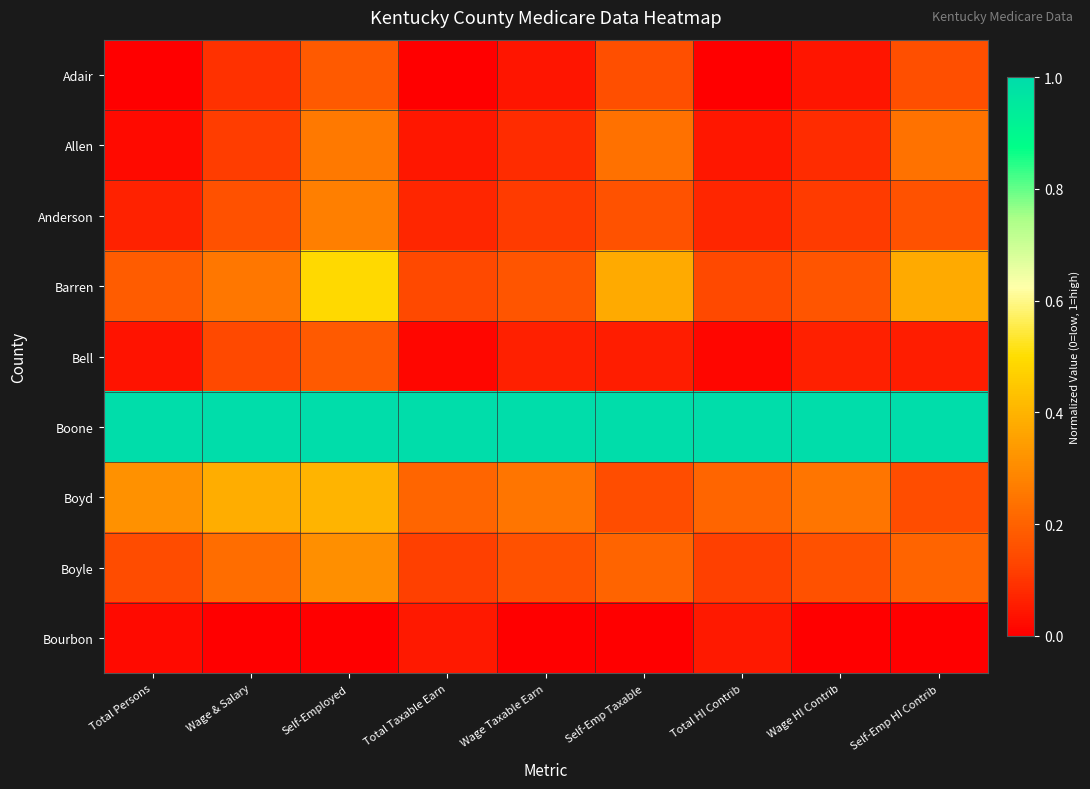

Reading left to right, transcribe all the data shown in this chart.

Adair: Total Persons=0.0	Wage & Salary=0.1	Self-Employed=0.2	Total Taxable Earn=0.0	Wage Taxable Earn=0.0	Self-Emp Taxable=0.2	Total HI Contrib=0.0	Wage HI Contrib=0.0	Self-Emp HI Contrib=0.2
Allen: Total Persons=0.0	Wage & Salary=0.1	Self-Employed=0.3	Total Taxable Earn=0.0	Wage Taxable Earn=0.1	Self-Emp Taxable=0.2	Total HI Contrib=0.0	Wage HI Contrib=0.1	Self-Emp HI Contrib=0.2
Anderson: Total Persons=0.1	Wage & Salary=0.2	Self-Employed=0.3	Total Taxable Earn=0.1	Wage Taxable Earn=0.1	Self-Emp Taxable=0.2	Total HI Contrib=0.1	Wage HI Contrib=0.1	Self-Emp HI Contrib=0.2
Barren: Total Persons=0.2	Wage & Salary=0.3	Self-Employed=0.5	Total Taxable Earn=0.1	Wage Taxable Earn=0.2	Self-Emp Taxable=0.4	Total HI Contrib=0.1	Wage HI Contrib=0.2	Self-Emp HI Contrib=0.4
Bell: Total Persons=0.0	Wage & Salary=0.1	Self-Employed=0.2	Total Taxable Earn=0.0	Wage Taxable Earn=0.1	Self-Emp Taxable=0.1	Total HI Contrib=0.0	Wage HI Contrib=0.1	Self-Emp HI Contrib=0.1
Boone: Total Persons=1.0	Wage & Salary=1.0	Self-Employed=1.0	Total Taxable Earn=1.0	Wage Taxable Earn=1.0	Self-Emp Taxable=1.0	Total HI Contrib=1.0	Wage HI Contrib=1.0	Self-Emp HI Contrib=1.0
Boyd: Total Persons=0.3	Wage & Salary=0.4	Self-Employed=0.4	Total Taxable Earn=0.2	Wage Taxable Earn=0.2	Self-Emp Taxable=0.2	Total HI Contrib=0.2	Wage HI Contrib=0.2	Self-Emp HI Contrib=0.2
Boyle: Total Persons=0.1	Wage & Salary=0.2	Self-Employed=0.3	Total Taxable Earn=0.1	Wage Taxable Earn=0.2	Self-Emp Taxable=0.2	Total HI Contrib=0.1	Wage HI Contrib=0.2	Self-Emp HI Contrib=0.2
Bourbon: Total Persons=0.0	Wage & Salary=0.0	Self-Employed=0.0	Total Taxable Earn=0.0	Wage Taxable Earn=0.0	Self-Emp Taxable=0.0	Total HI Contrib=0.0	Wage HI Contrib=0.0	Self-Emp HI Contrib=0.0